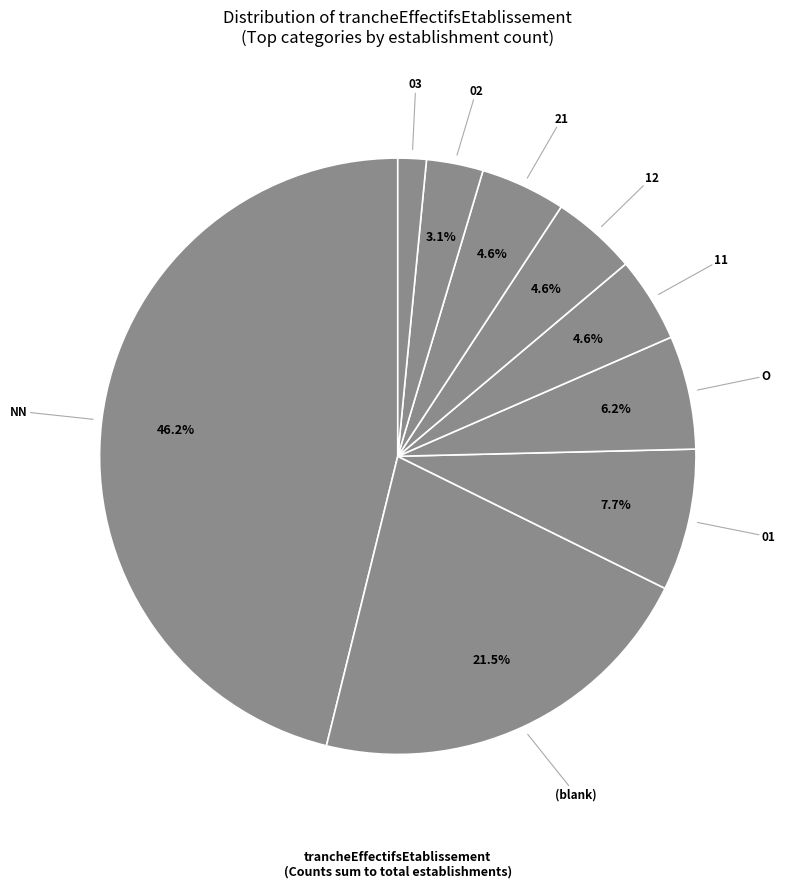

Count the number of slices in the pie.

9